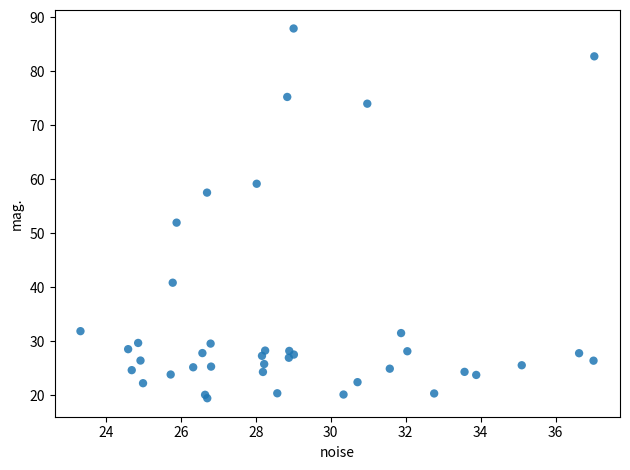

What Y value in the scatter plot is closest to 53?

52.0